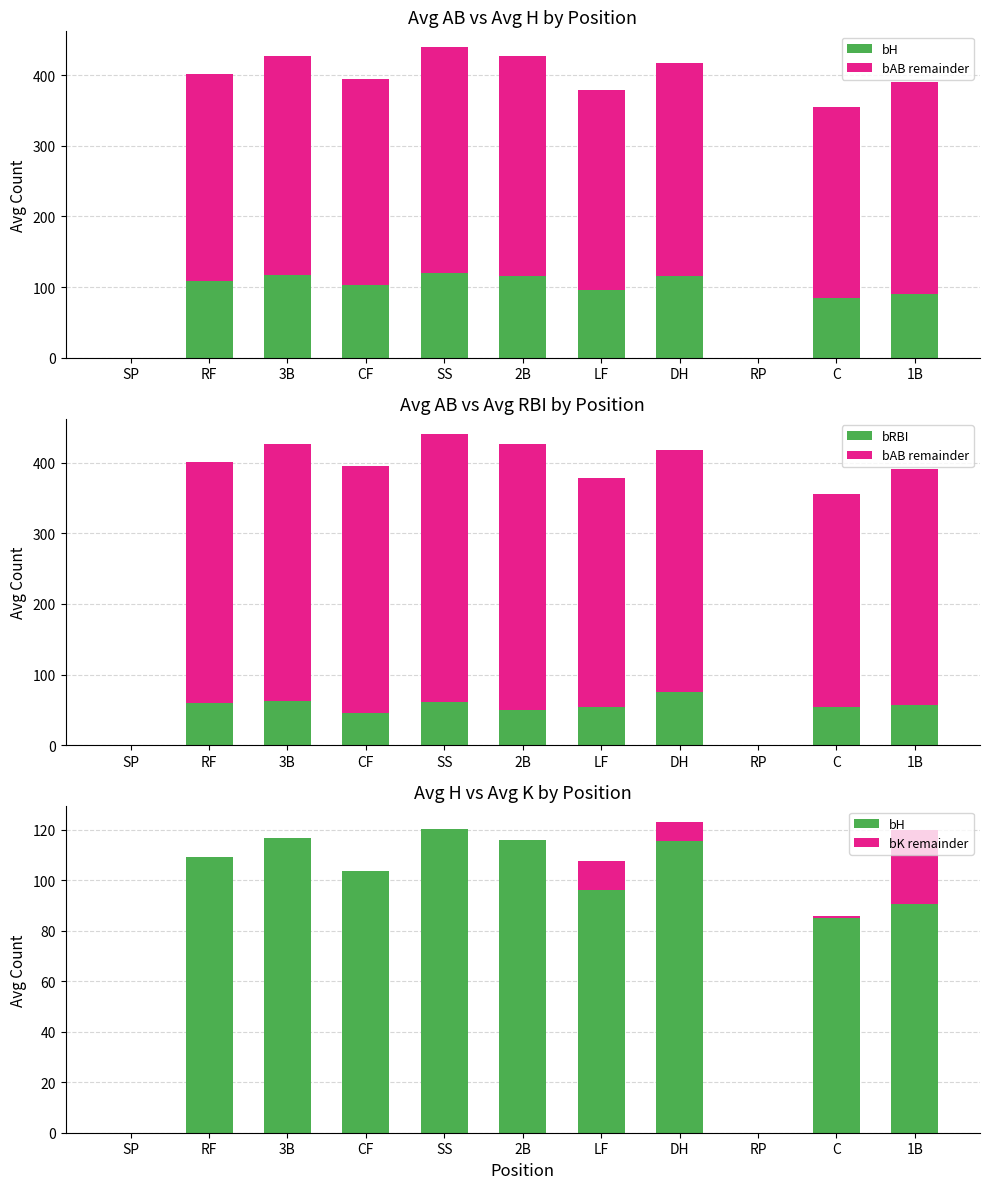

Which series has the widest spread of values?

bAB remainder